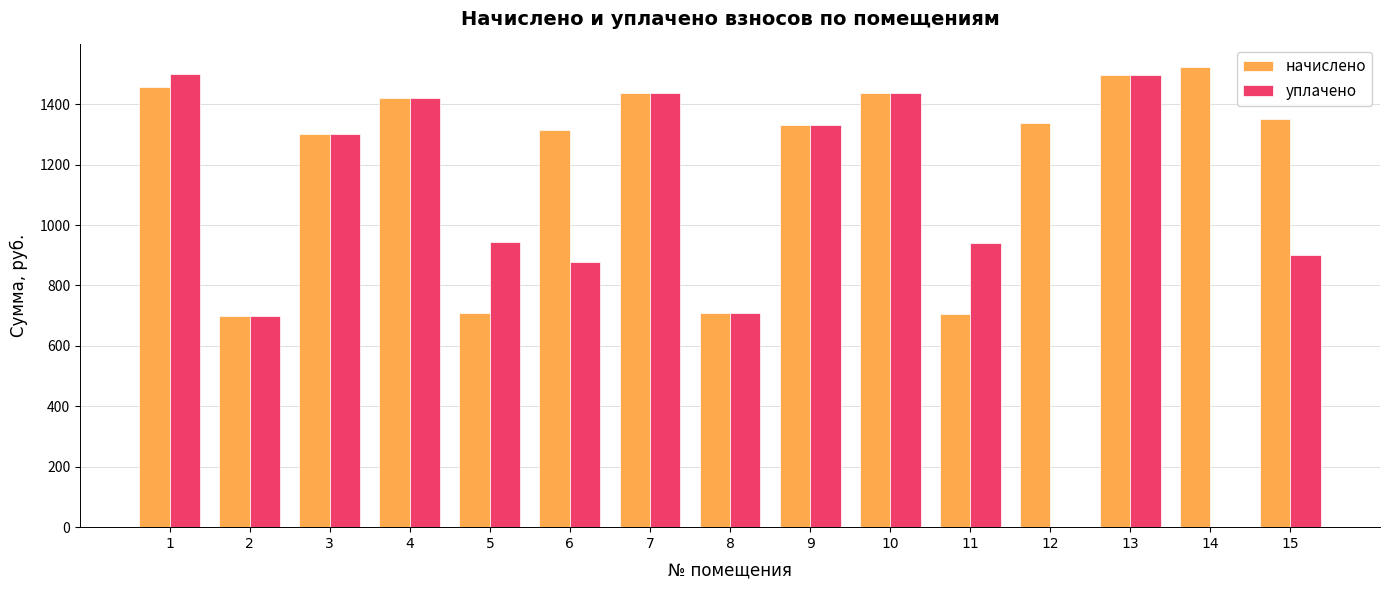

What is the sum of all начислено values?

18227.6